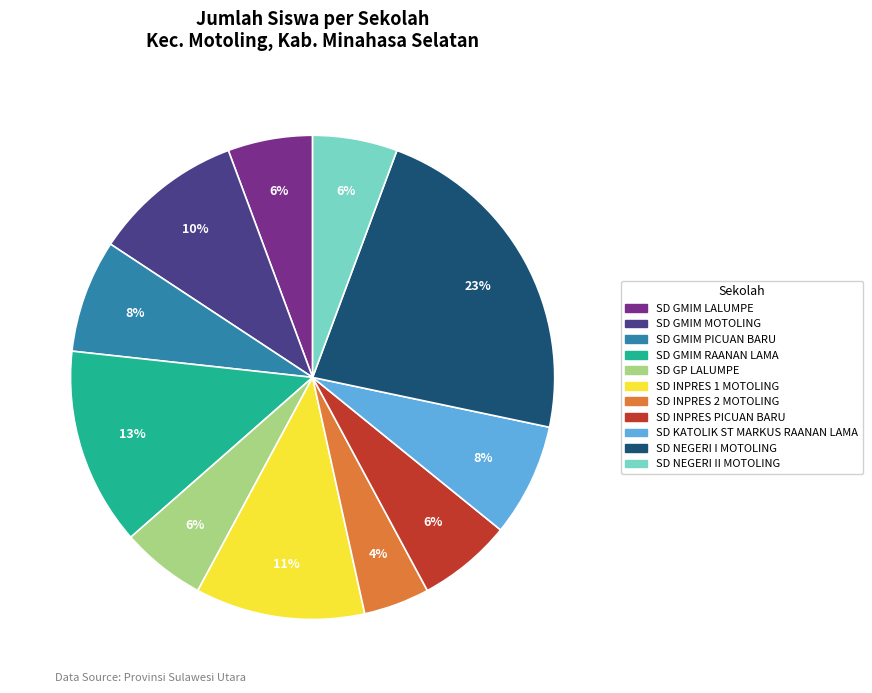

Does any single category account for the majority?

No